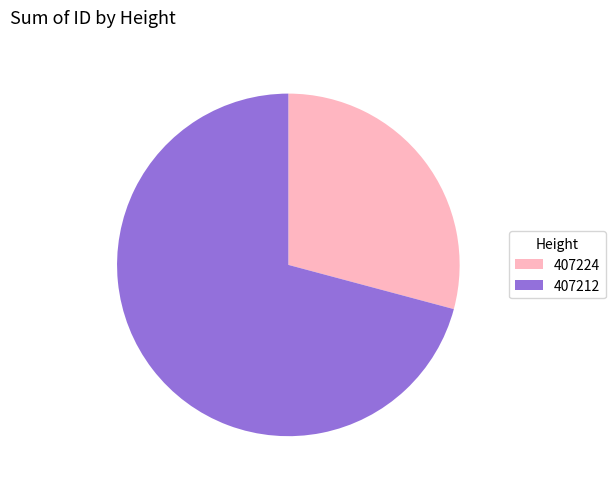

The 407212 slice represents 59% of the pie. True or false?

False